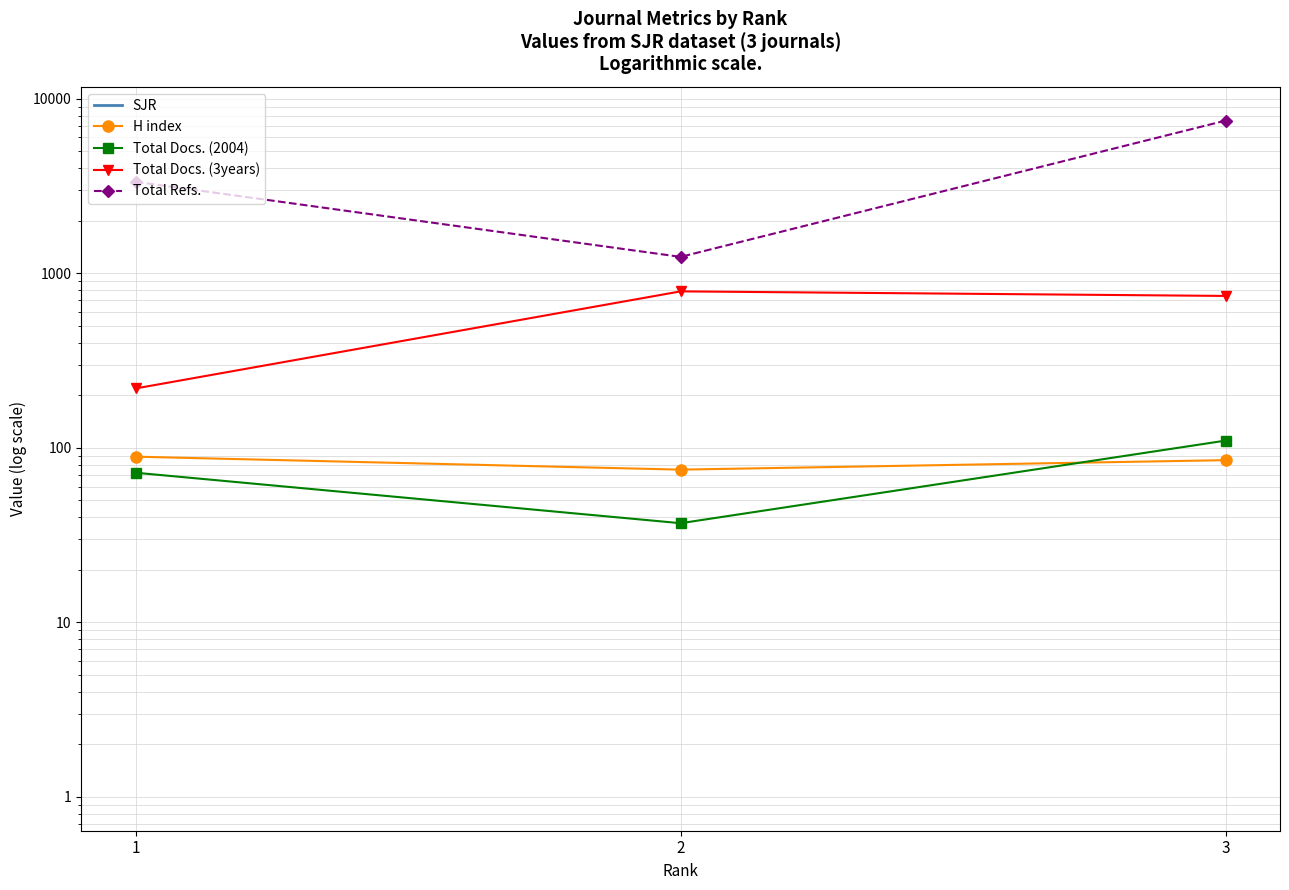

What is the value of the Total Docs. (2004) point at the 2nd from the left?

37.0